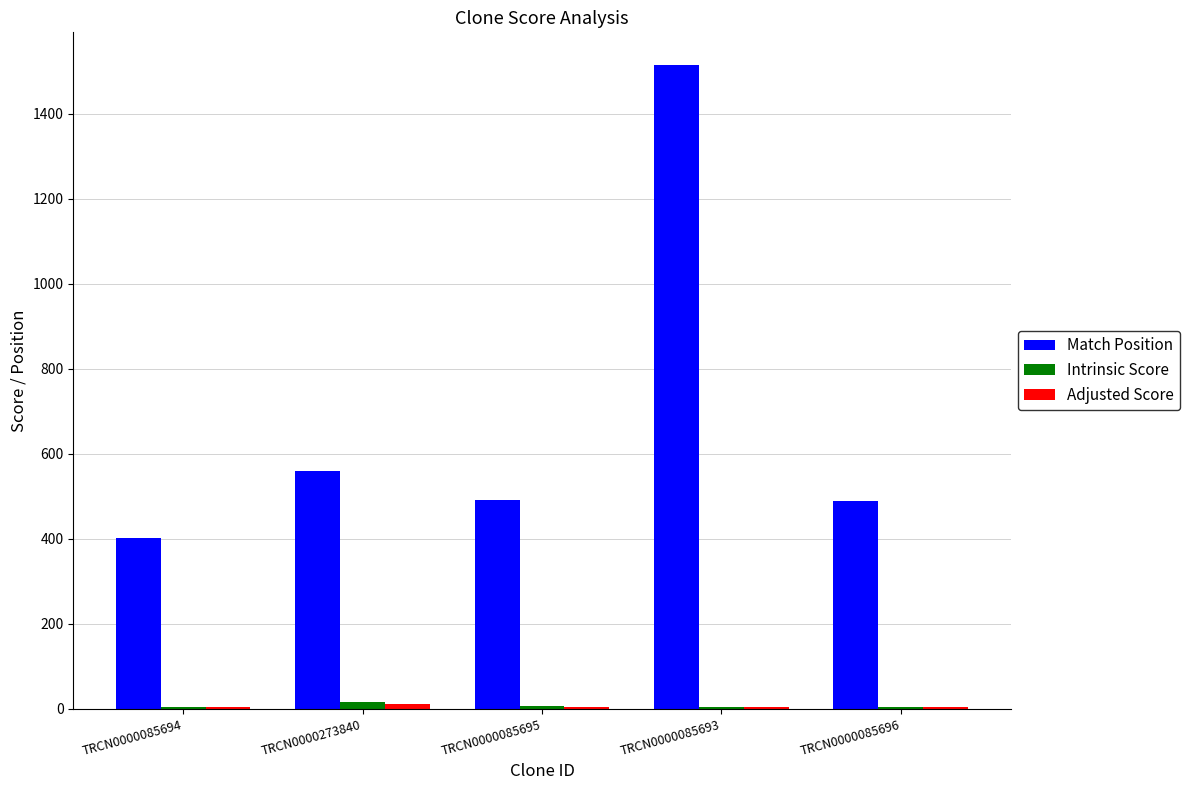

At which category is the sum across all series the highest?

TRCN0000085693